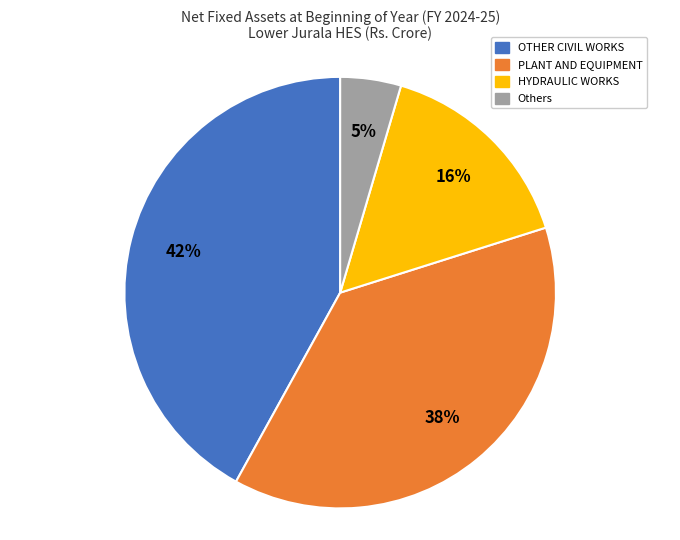

Which has a higher value, HYDRAULIC WORKS or PLANT AND EQUIPMENT?

PLANT AND EQUIPMENT